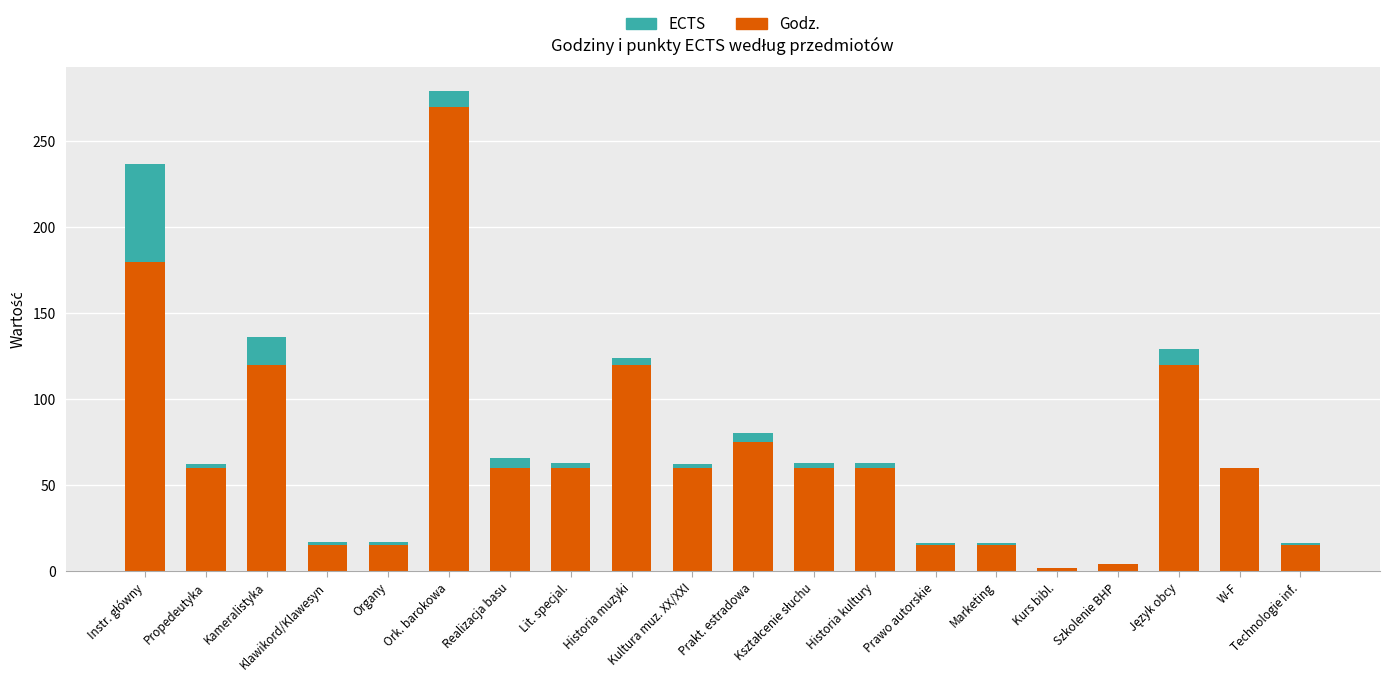

What is the sum of all Godz. values?

1386